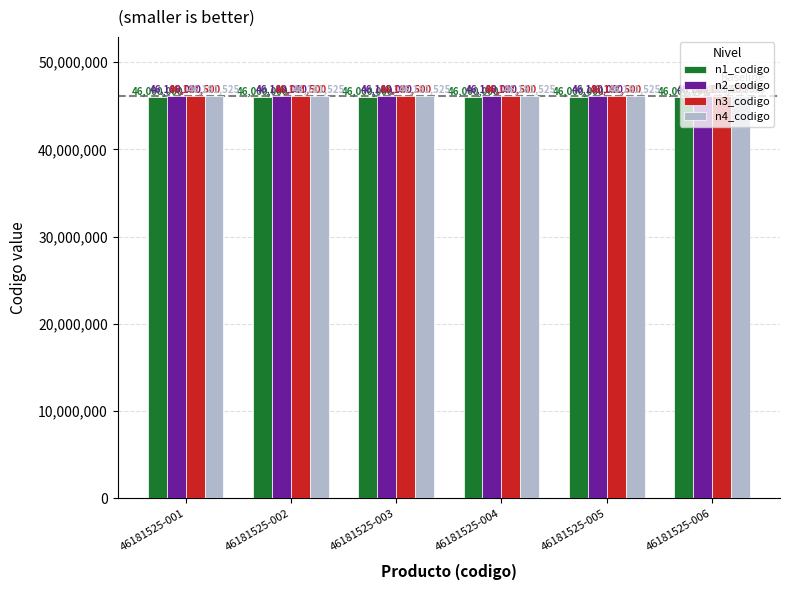

What is the minimum value shown in the chart?

46000000